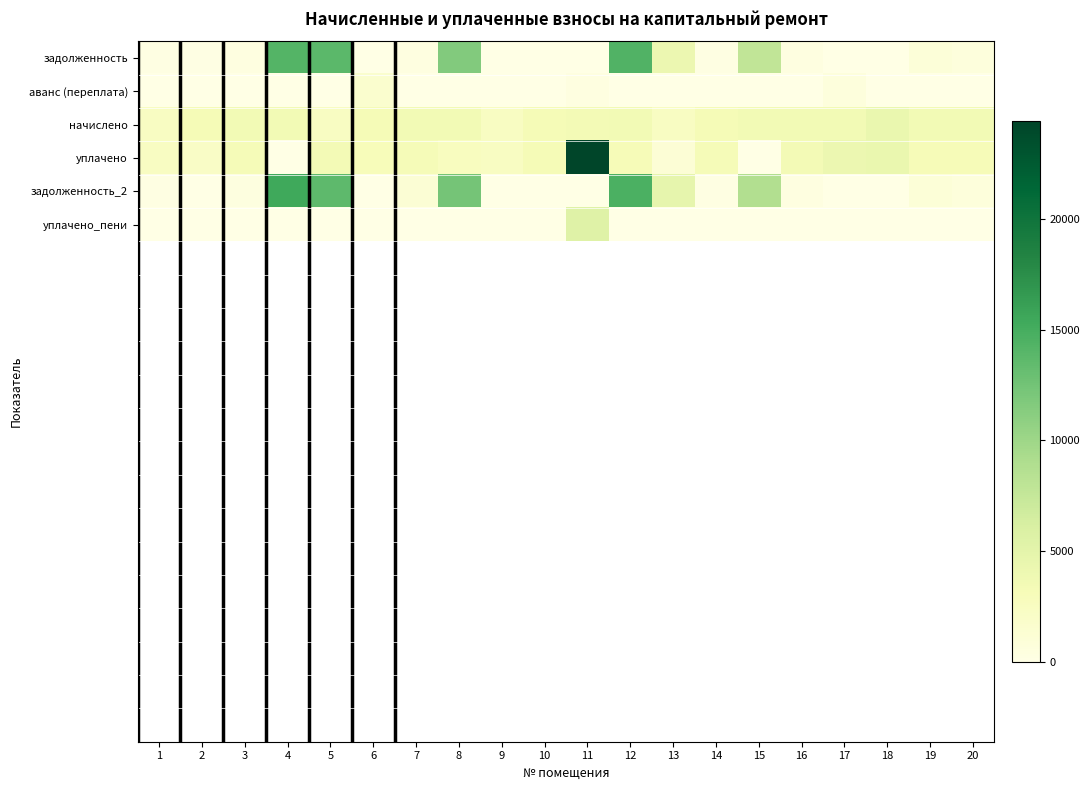

Reading right to left, what are all the values shown in this chart?

задолженность: 20=575.2	19=903.6	18=0.0	17=0.0	16=295.0	15=7728.8	14=232.1	13=4192.7	12=14308.1	11=0.0	10=0.0	9=27.1	8=11630.8	7=303.8	6=0.0	5=13733.5	4=14186.0	3=316.5	2=143.5	1=204.2
аванс (переплата): 20=0.0	19=0.0	18=0.0	17=617.2	16=0.0	15=0.0	14=0.0	13=0.0	12=0.0	11=318.5	10=0.0	9=0.0	8=0.0	7=0.0	6=1553.0	5=0.0	4=0.0	3=0.0	2=0.0	1=0.0
начислено: 20=3540.5	19=3556.3	18=4312.2	17=3548.4	16=3540.5	15=3548.4	14=3262.0	13=2434.6	12=3556.3	11=3524.5	10=3269.9	9=2458.4	8=3564.2	7=3548.4	6=3293.8	5=2434.6	4=3548.4	3=3588.1	2=3254.0	1=2450.4
уплачено: 20=3124.0	19=3138.0	18=4312.2	17=4139.4	16=3505.8	15=0.0	14=3230.0	13=1075.2	12=3144.0	11=24411.4	10=3269.9	9=2426.0	8=2600.0	7=3148.3	6=2986.8	5=3500.0	4=0.0	3=3166.1	2=2117.3	1=2426.4
задолженность_2: 20=683.7	19=1016.0	18=0.0	17=0.0	16=295.0	15=8820.1	14=271.8	13=4680.5	12=14665.8	11=0.0	10=0.0	9=29.7	8=12313.4	7=1196.4	6=0.0	5=13586.4	4=15430.9	3=422.0	2=57.0	1=204.2
уплачено_пени: 20=0.0	19=0.0	18=0.0	17=0.0	16=0.0	15=0.0	14=0.0	13=0.0	12=0.0	11=5500.2	10=0.0	9=0.0	8=0.0	7=89.2	6=0.0	5=0.0	4=0.0	3=0.0	2=0.0	1=0.1